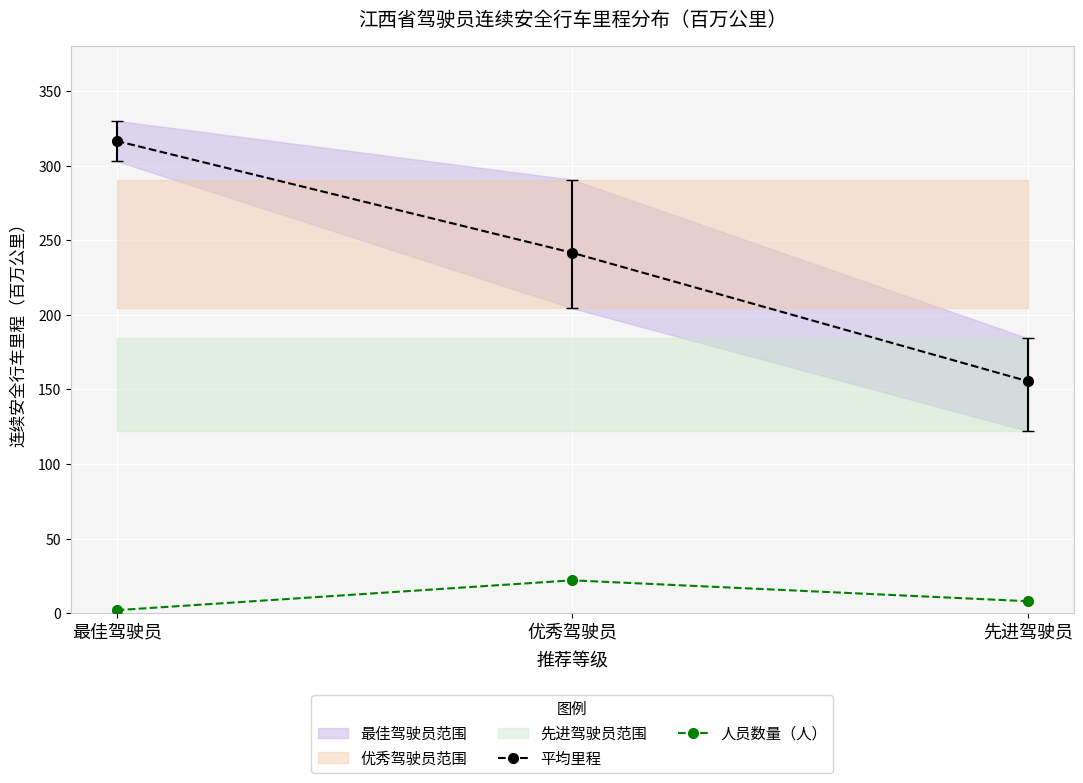

Rank the series by their average value, from lowest to highest.

人员数量（人）, 平均里程